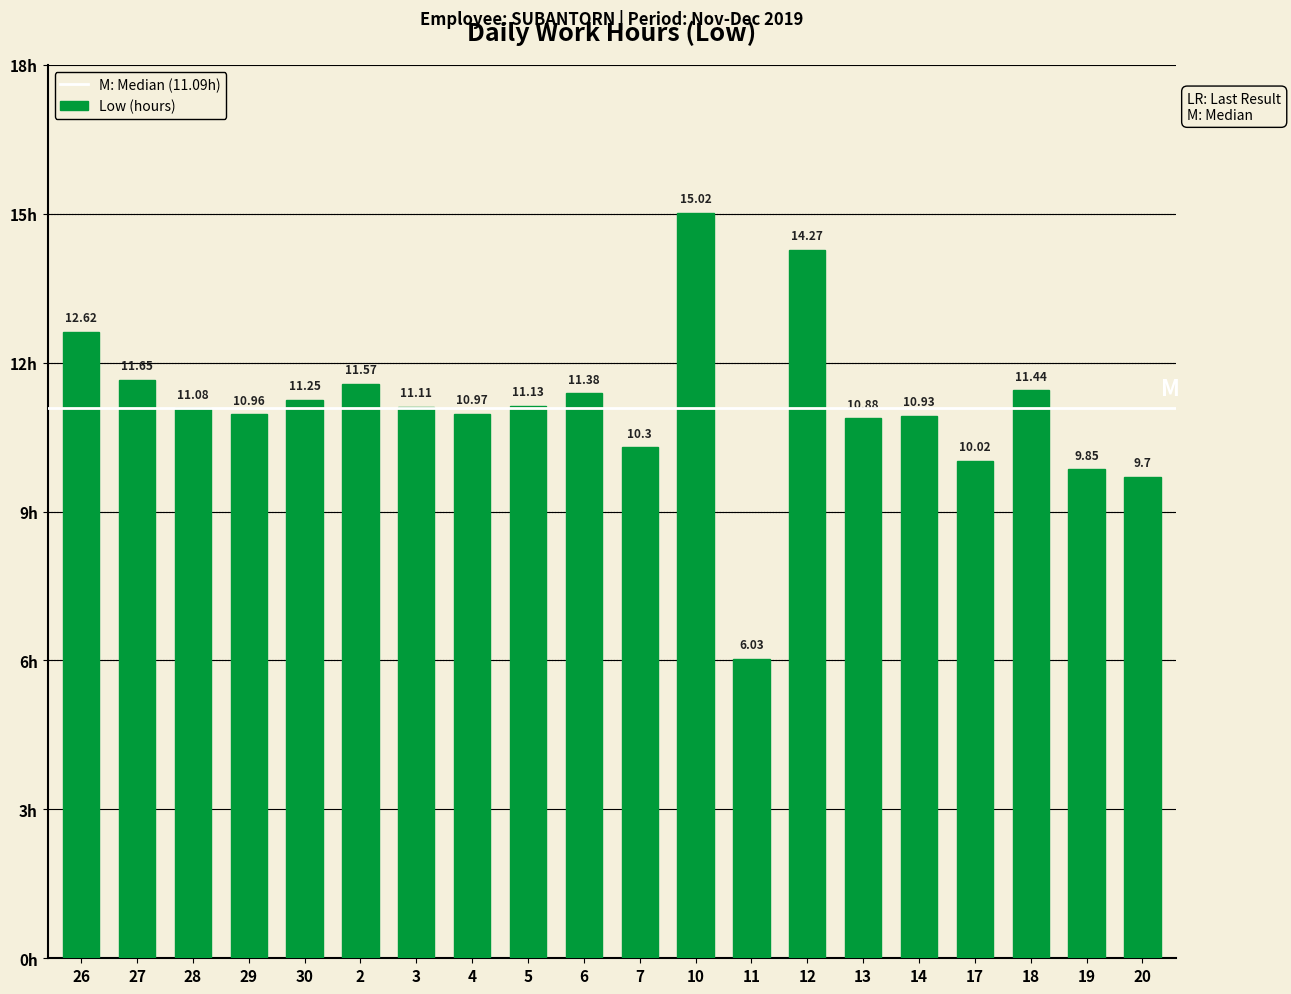

Approximately how many times larger is the value at 26 compared to 12?

0.9